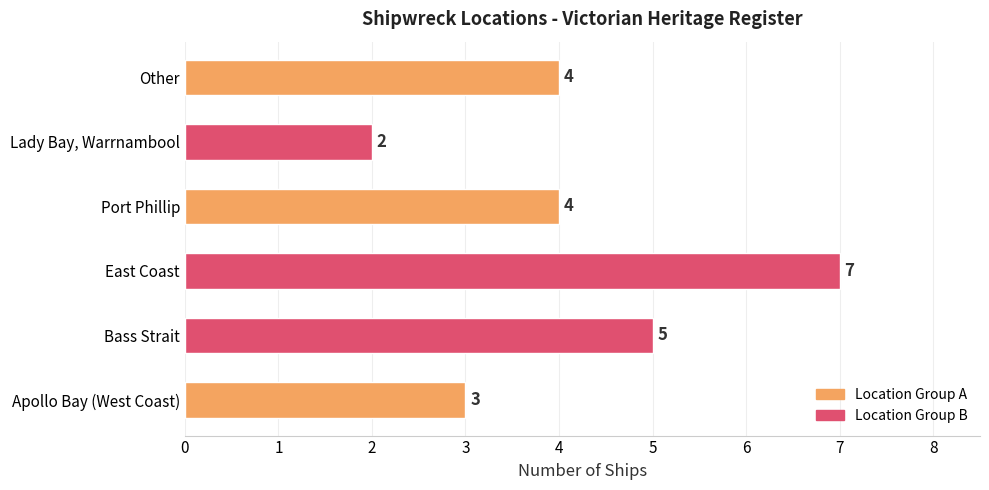

Approximately how many times larger is the value at Other compared to Apollo Bay (West Coast)?

1.3